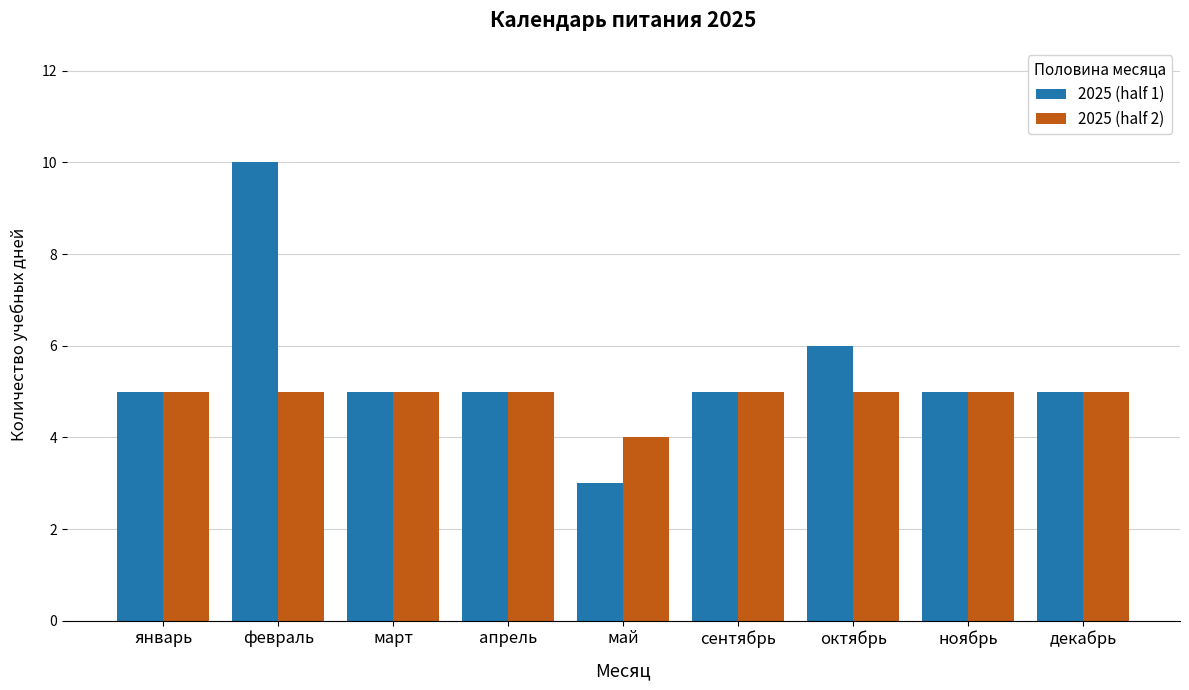

Reading right to left, what are all the values shown in this chart?

2025 (half 1): 5	5	6	5	3	5	5	10	5
2025 (half 2): 5	5	5	5	4	5	5	5	5